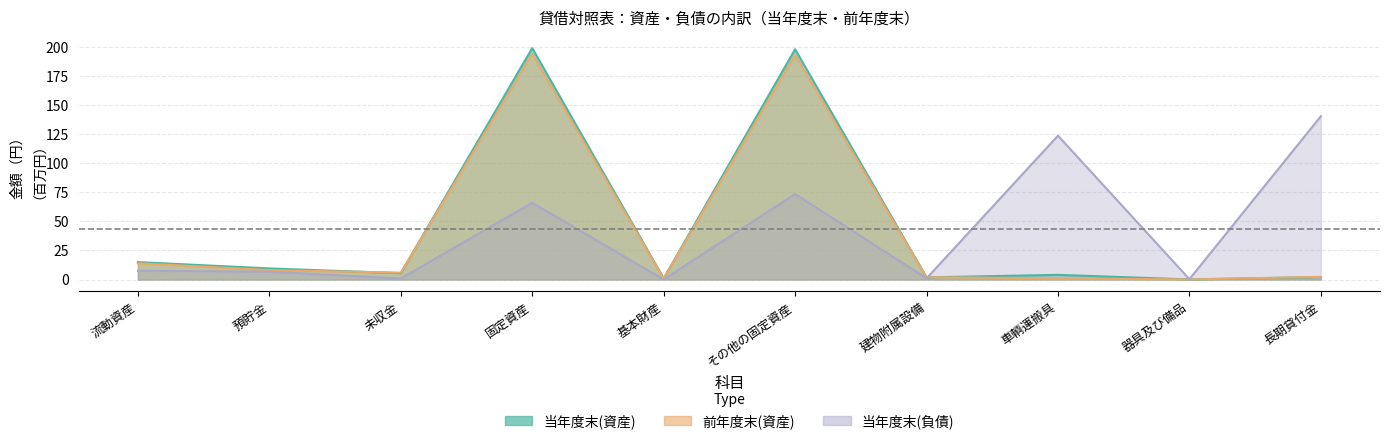

Where is 前年度末(資産) nearest to the value 97?

流動資産